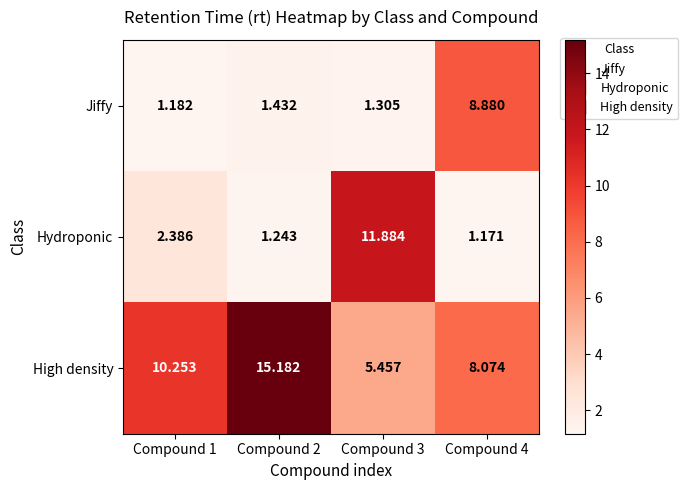

List the series in order of their peak value, highest first.

High density, Hydroponic, Jiffy